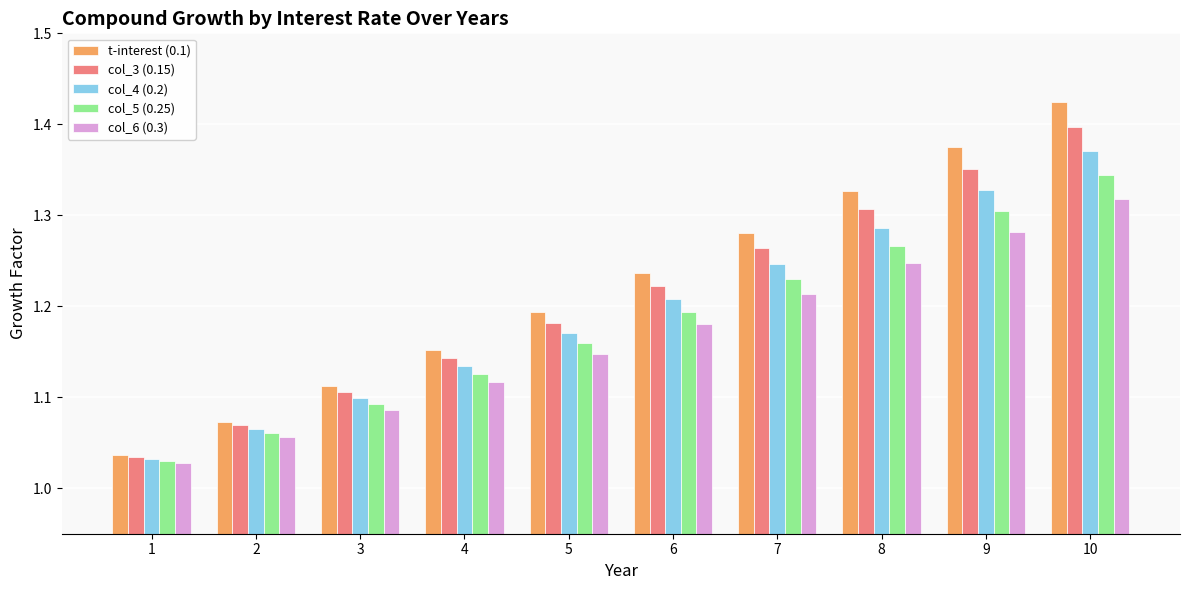

The col_6 (0.3) series shows 1.3 at 9. True or false?

True